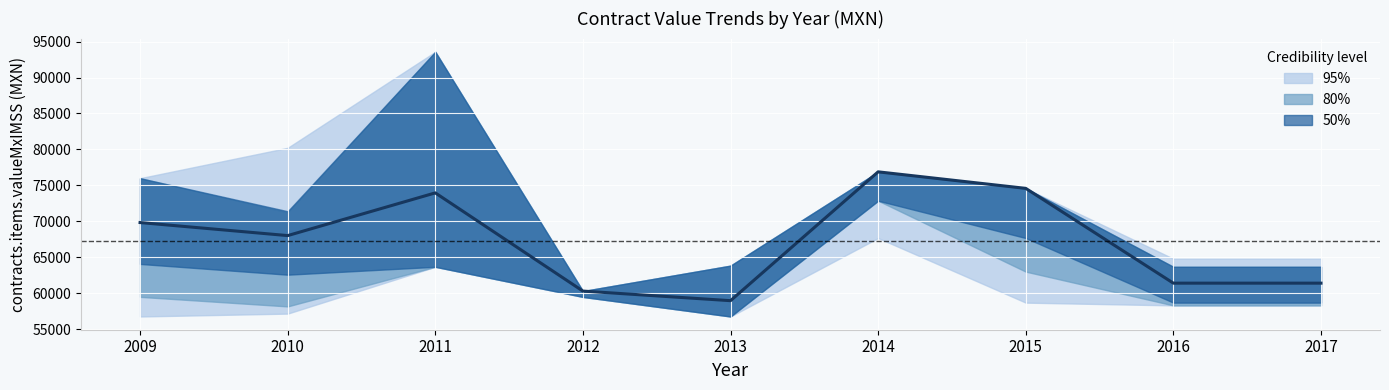

Which has a higher value, 2013 or 2011?

2011